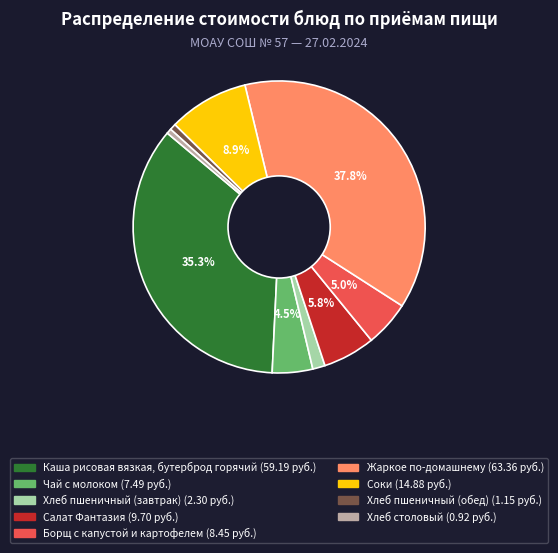

What is the largest slice in the pie chart?

Жаркое по-домашнему